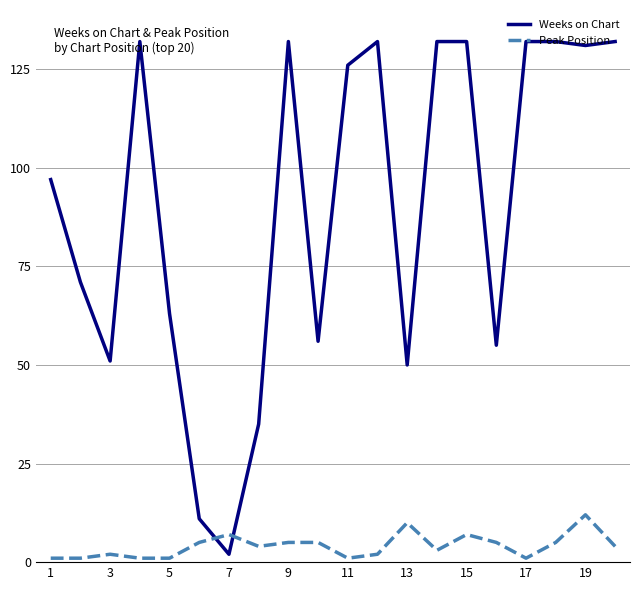

What is the minimum value shown in the chart?

1